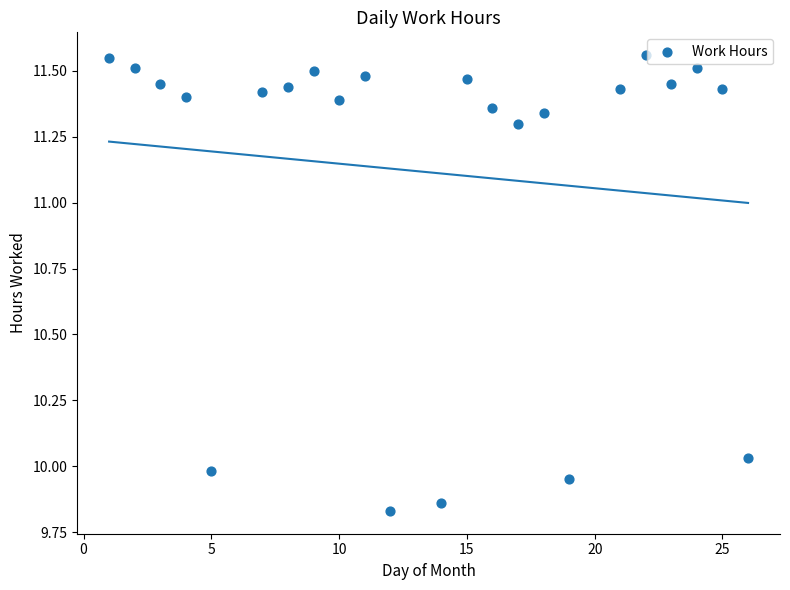

What is the range of Y values (max minus min)?

1.7